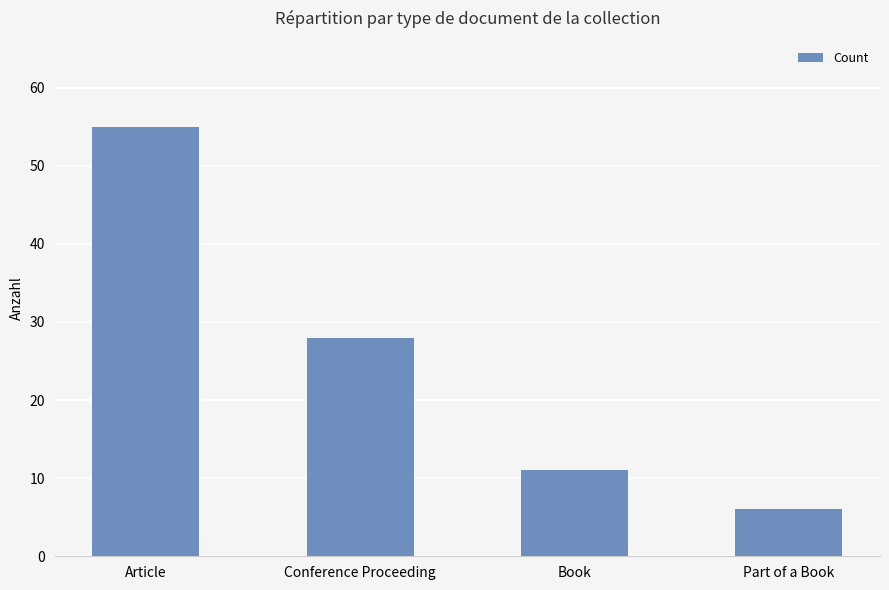

Reading left to right, extract all data points from this chart.

Article=55	Conference Proceeding=28	Book=11	Part of a Book=6